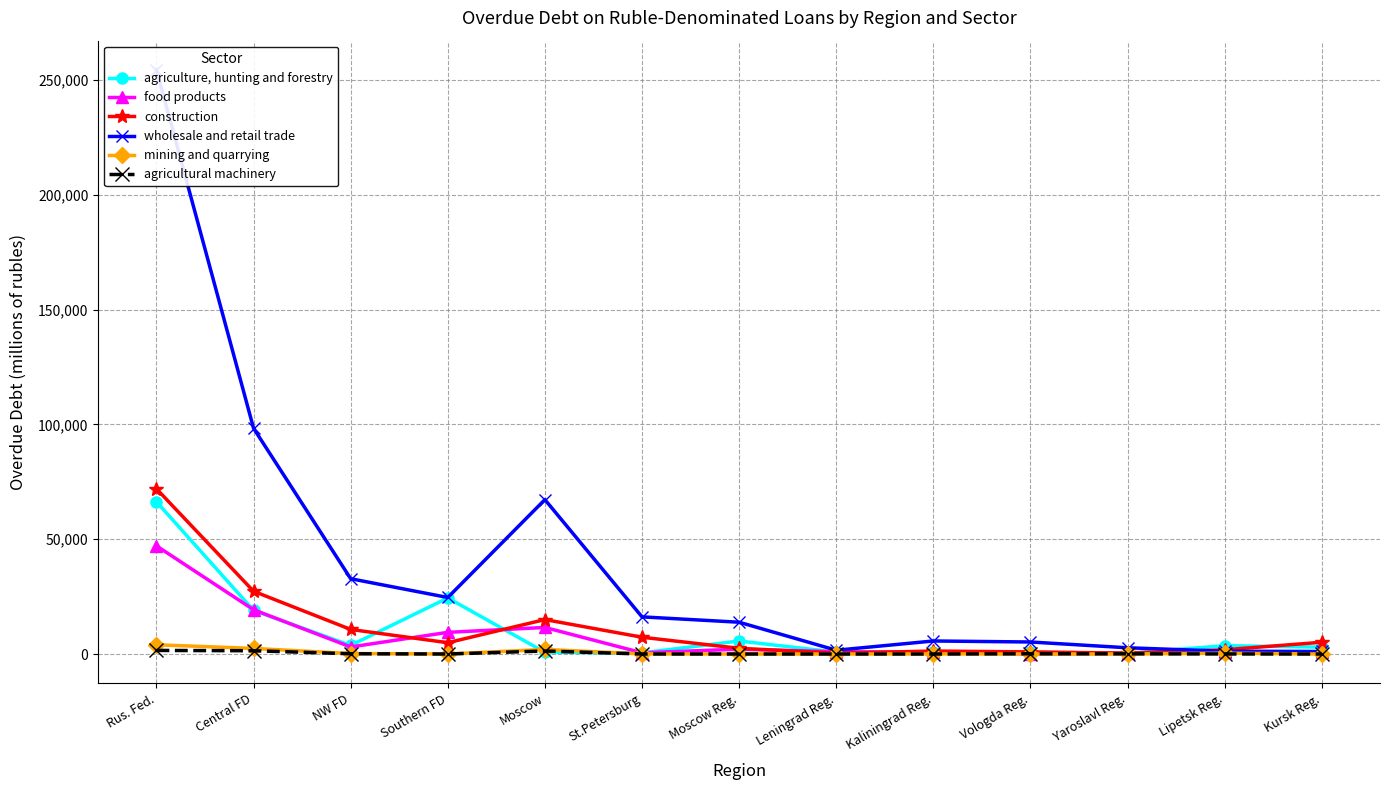

At St.Petersburg, list the series in order from smallest to largest.

agricultural machinery, mining and quarrying, agriculture, hunting and forestry, food products, construction, wholesale and retail trade